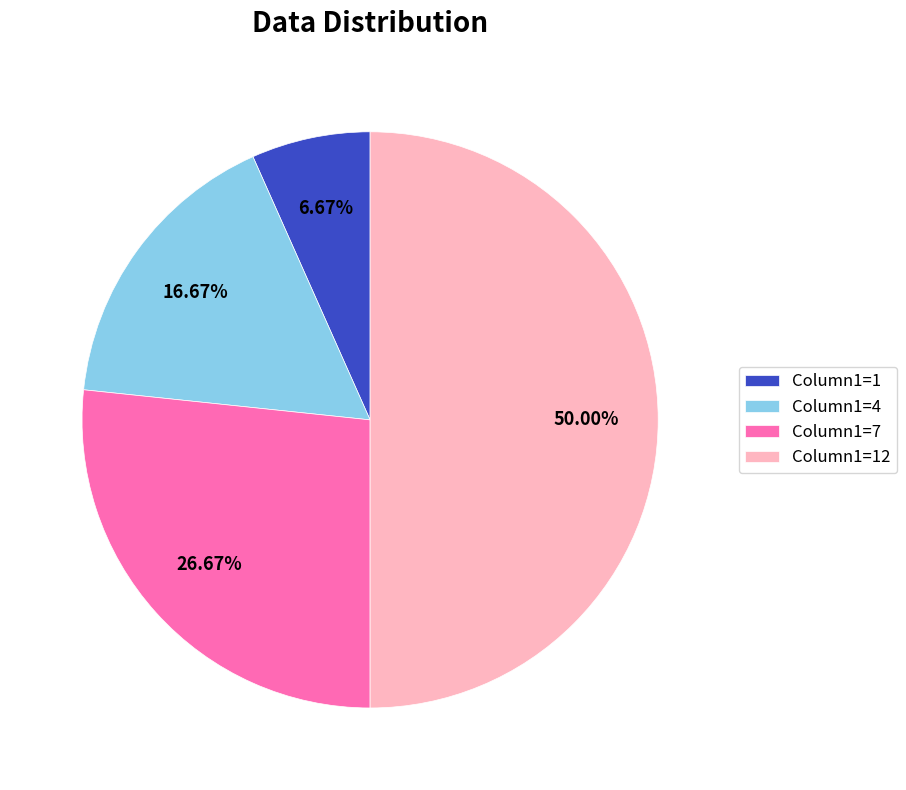

Does Column1=7 represent more than half of the total?

No